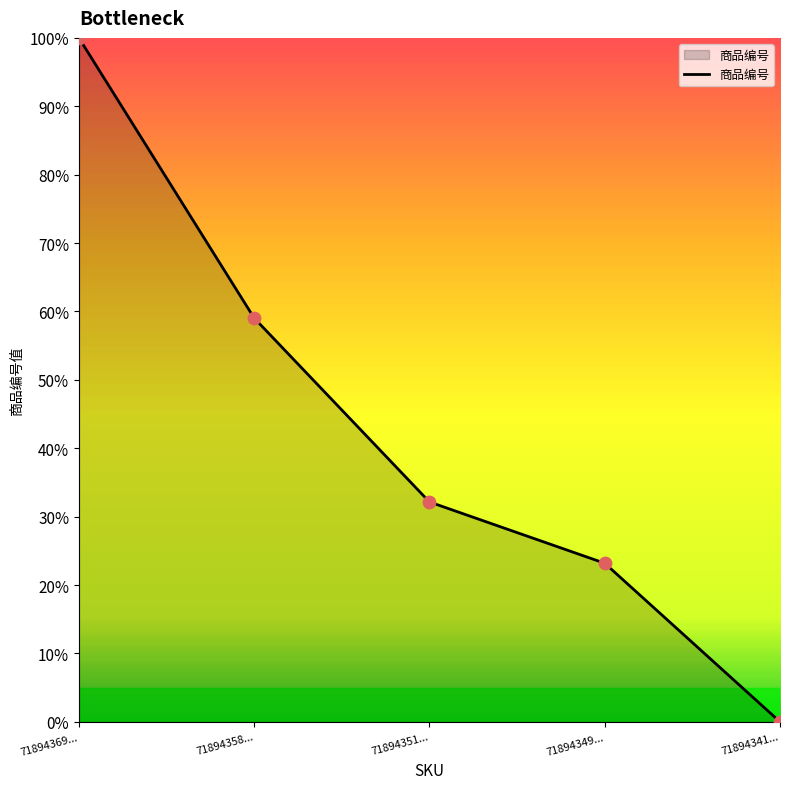

What is the change in value from 71894369... to 71894341...?

-100.0